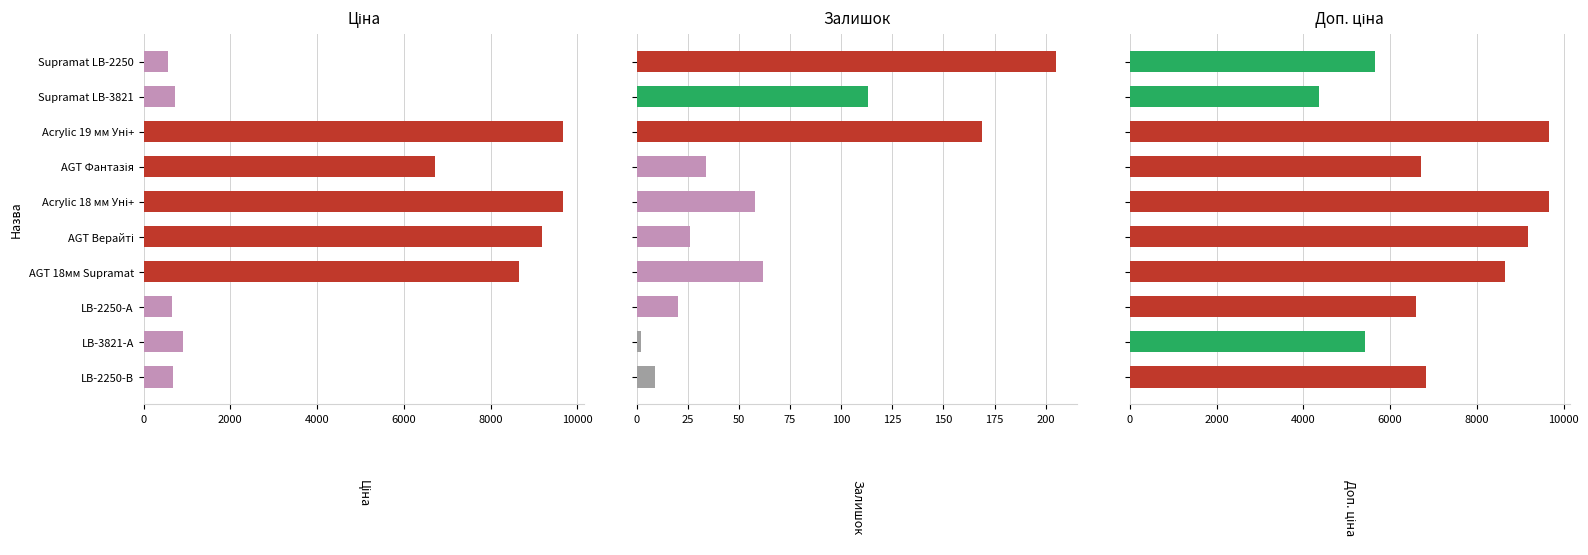

True or false: Доп. ціна has a value of 6831.9 at LB-2250-В.

True